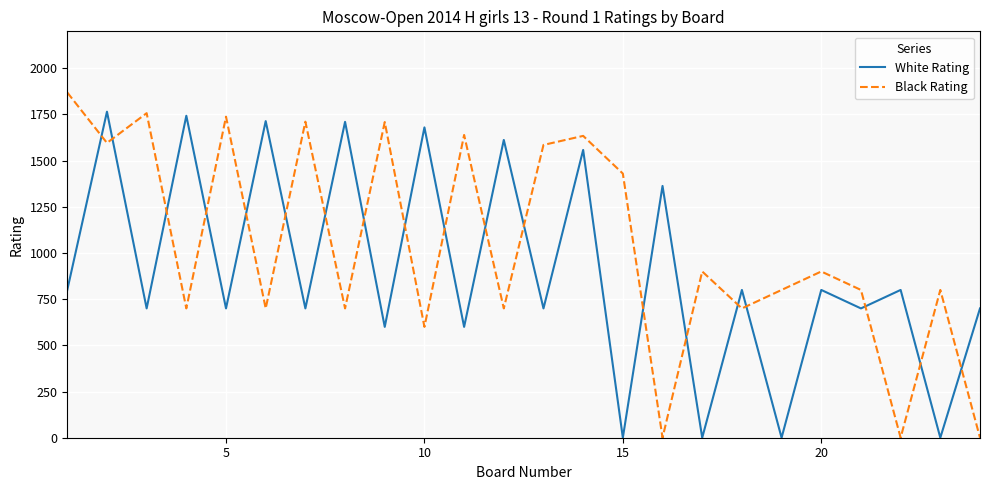

How many intersections are there between White Rating and Black Rating?

19